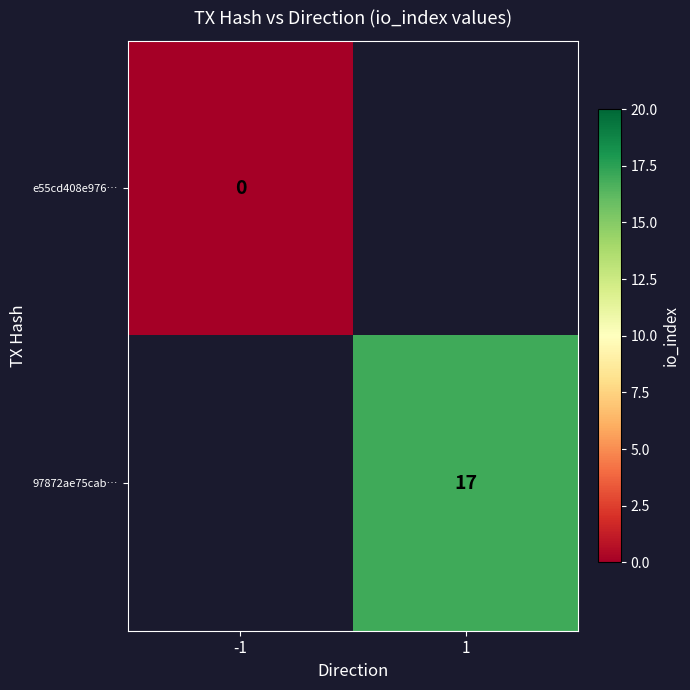

Between -1 and 1, which is larger?

1